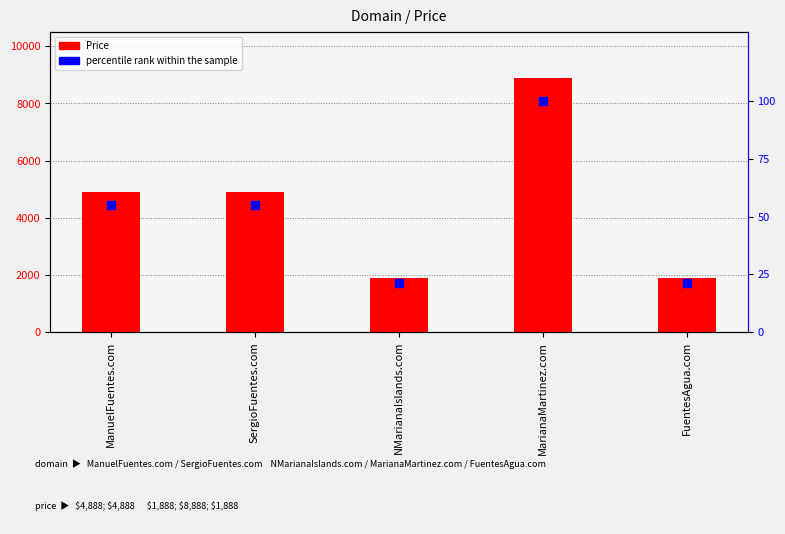

Which series has the largest Y range (max minus min)?

Price